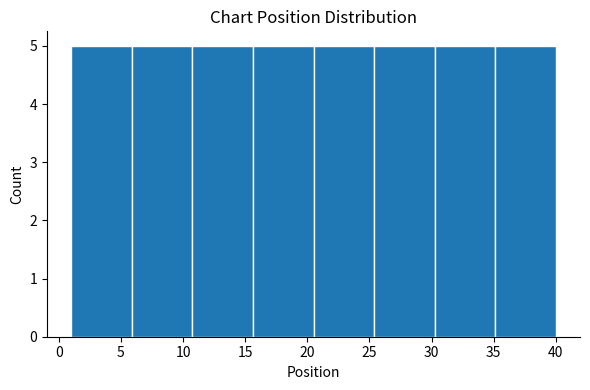

Reading left to right, list every bar in this chart as the range it spans on the x-axis followed by its height. Neither the bar edges nor the heights are printed on the chart, so give them approximately, as read against the axes.

1.0 to 6.0: 5
6.0 to 11.0: 5
11.0 to 15.5: 5
15.5 to 20.5: 5
20.5 to 25.5: 5
25.5 to 30.5: 5
30.5 to 35.0: 5
35.0 to 40.0: 5